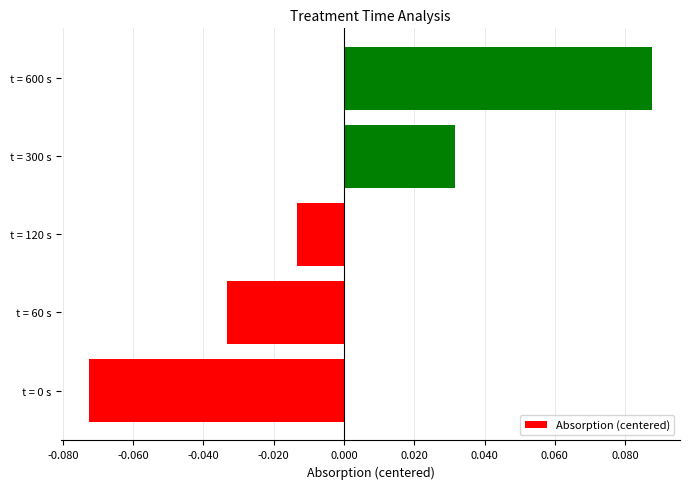

At which category does the chart reach its peak across all series?

t = 600 s